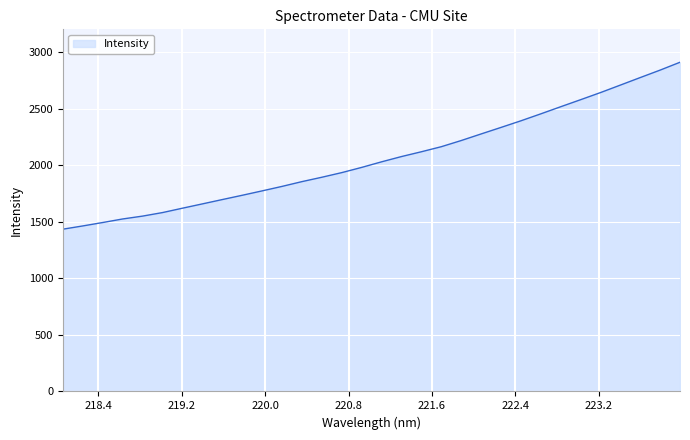

What is the difference between the maximum and minimum values?

1477.2